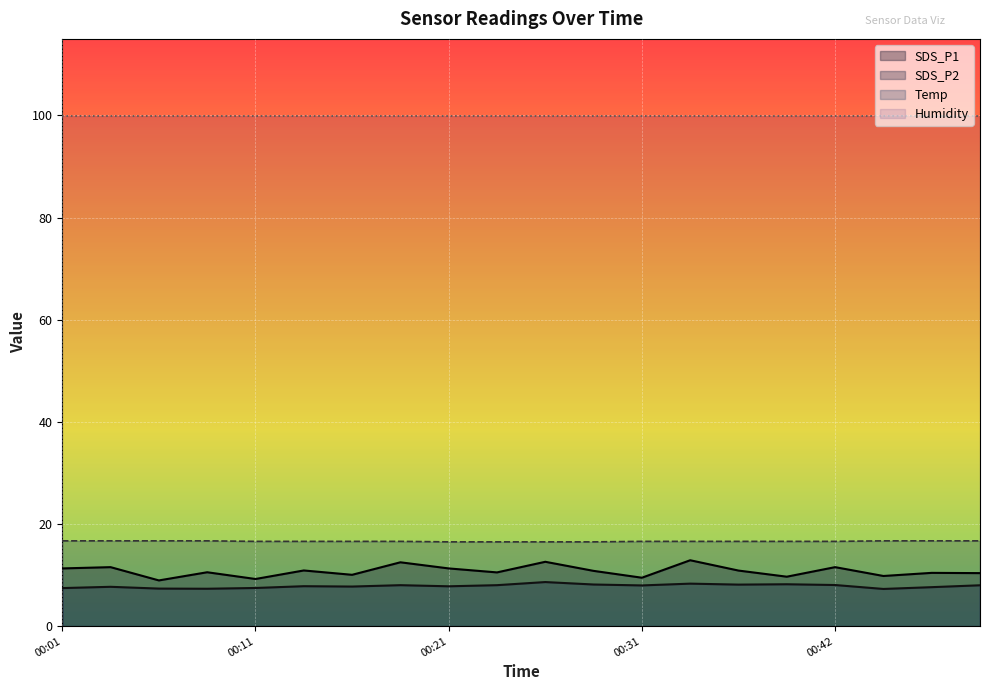

At which label does SDS_P2 reach its peak?

00:26